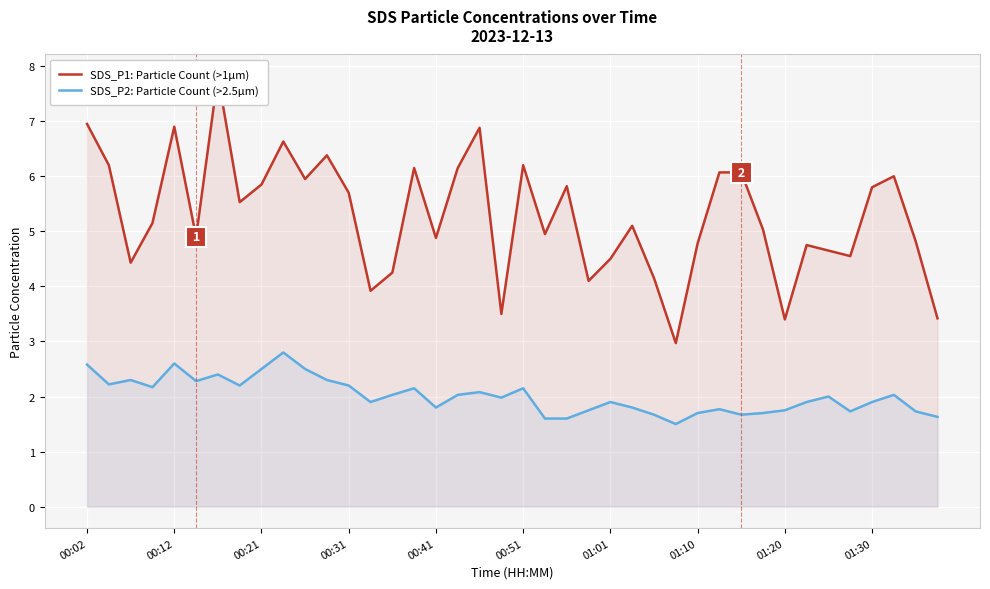

Is it true that SDS_P2: Particle Count (>2.5µm) equals 1.9 at 01:30?

True